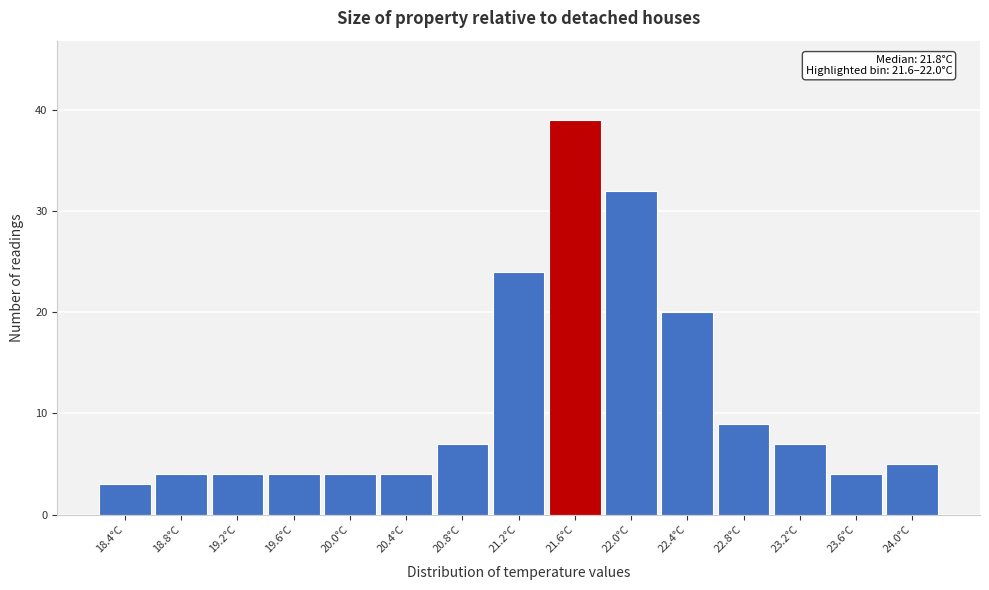

Reading left to right, what are all the values shown in this chart?

3	4	4	4	4	4	7	24	39	32	20	9	7	4	5